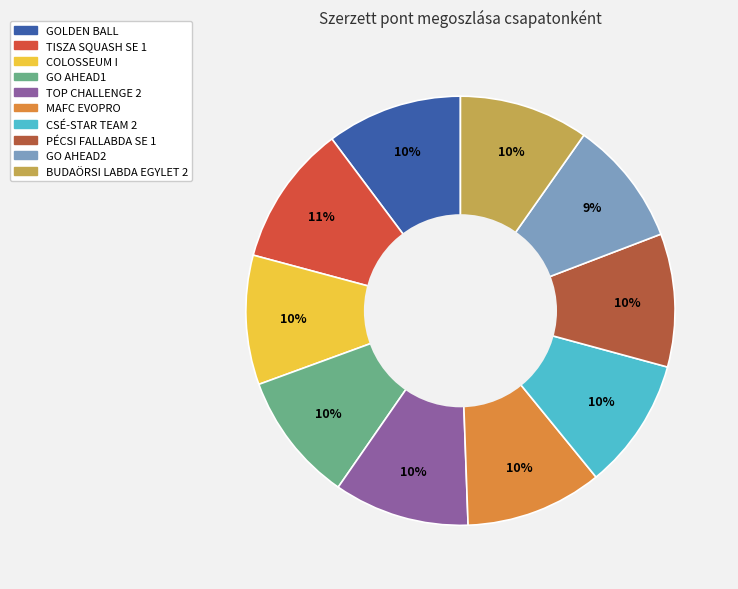

To the nearest percent, what portion does COLOSSEUM I represent?

10%